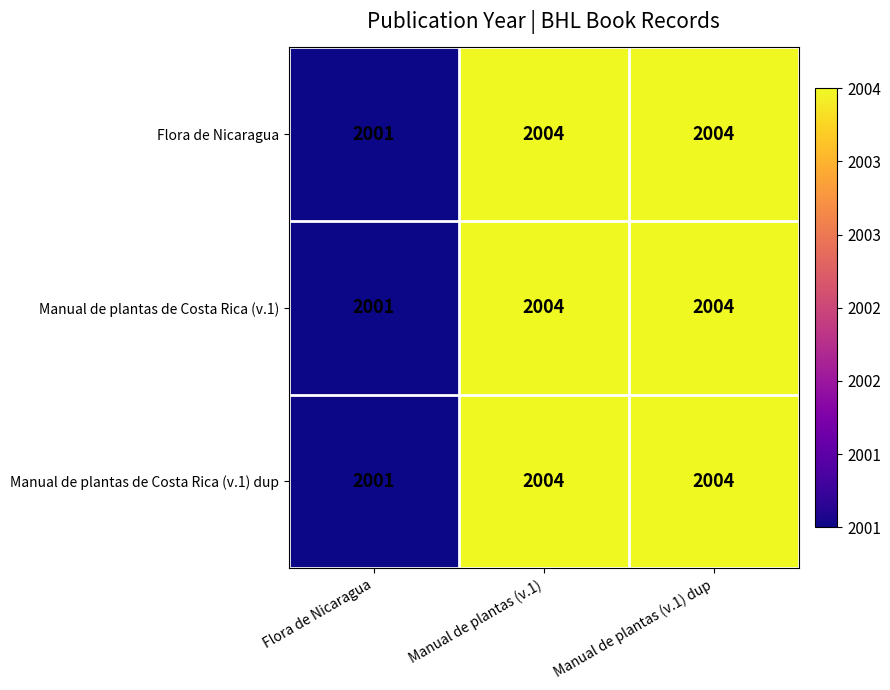

Which label corresponds to the smallest value in the chart?

Flora de Nicaragua